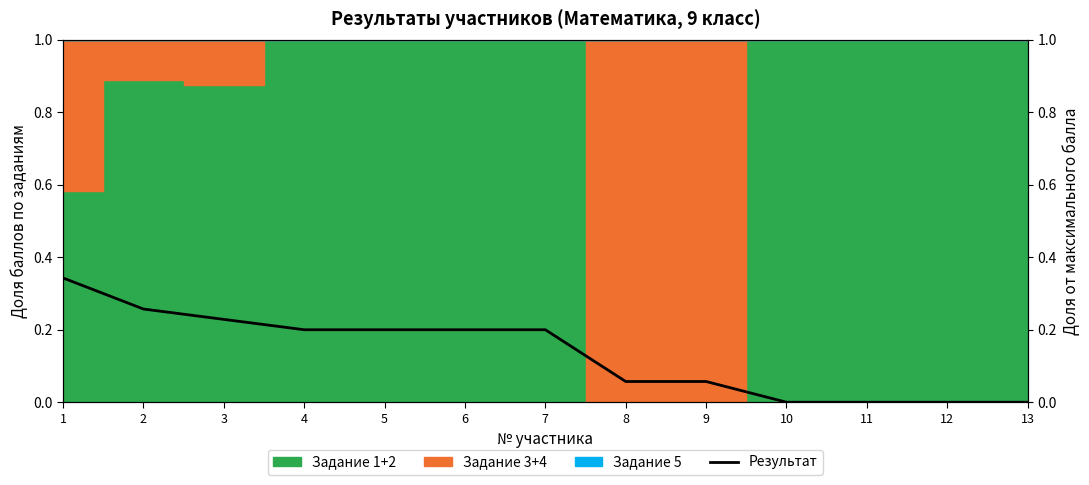

Does the chart display data point markers on the line(s)?

No